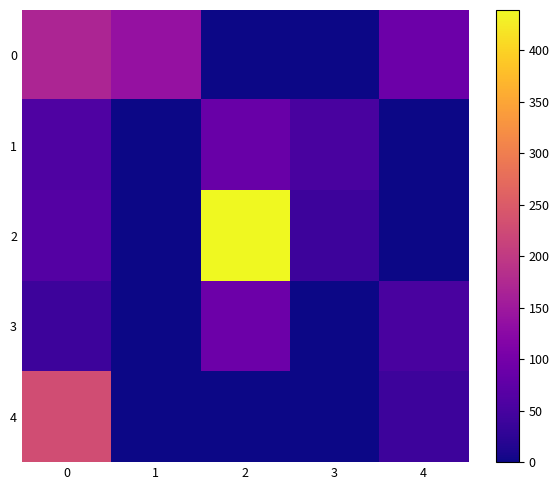

Which series has the largest total across all categories?

2